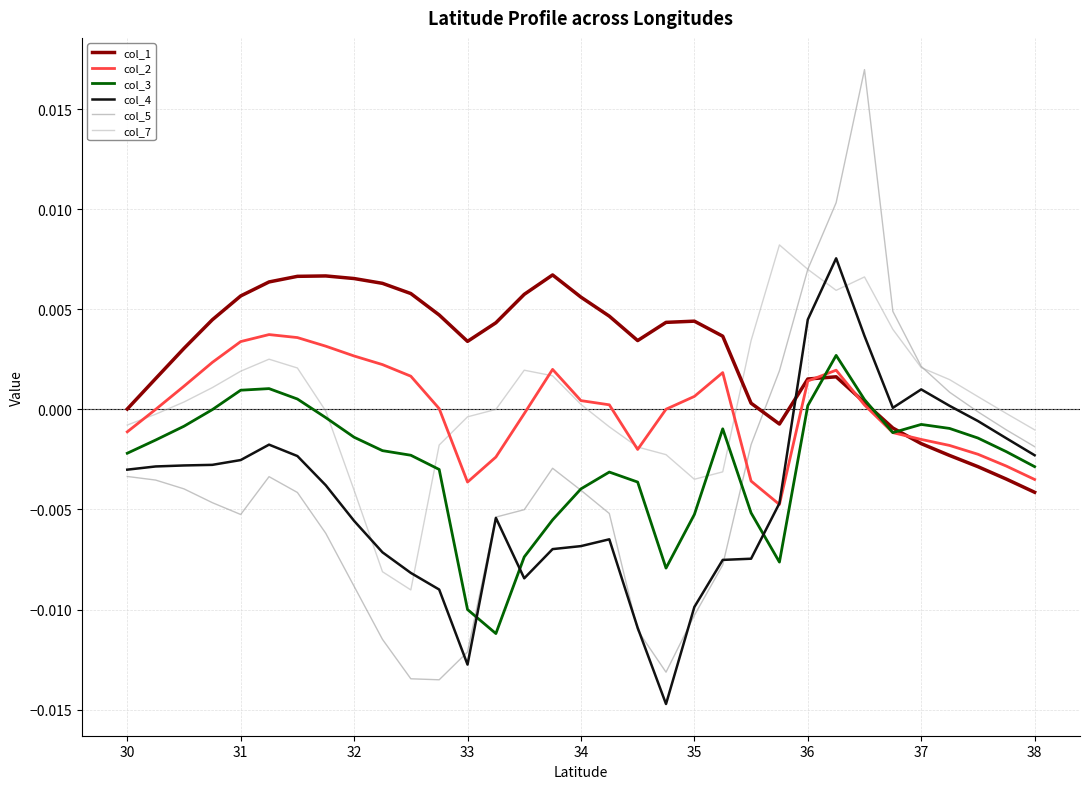

The col_4 series shows 0.0 at 36. True or false?

False